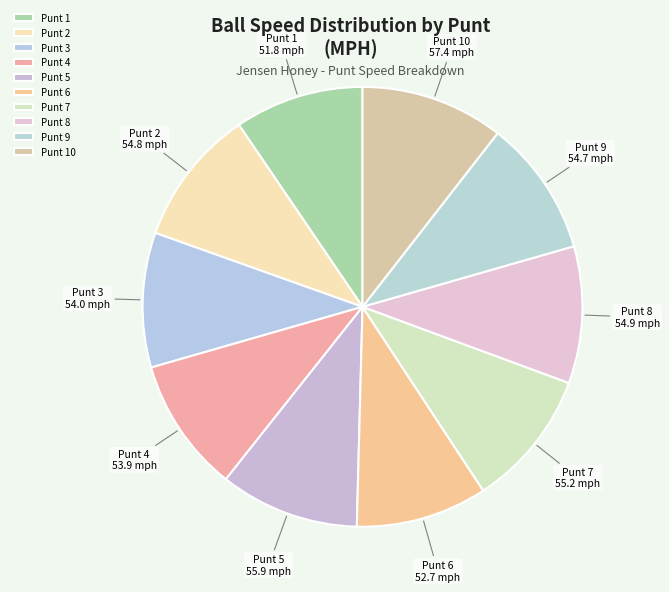

Is it true that Punt 4 is 3% of the pie?

False